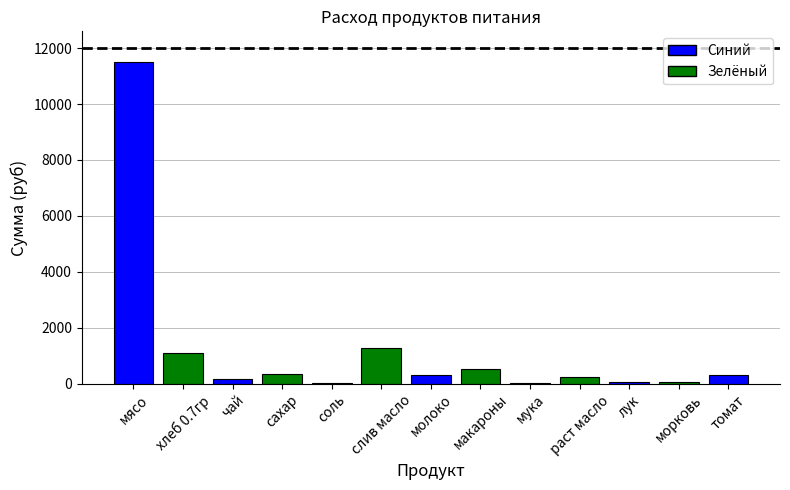

True or false: the data shows 1913.6 at хлеб 0.7гр.

False